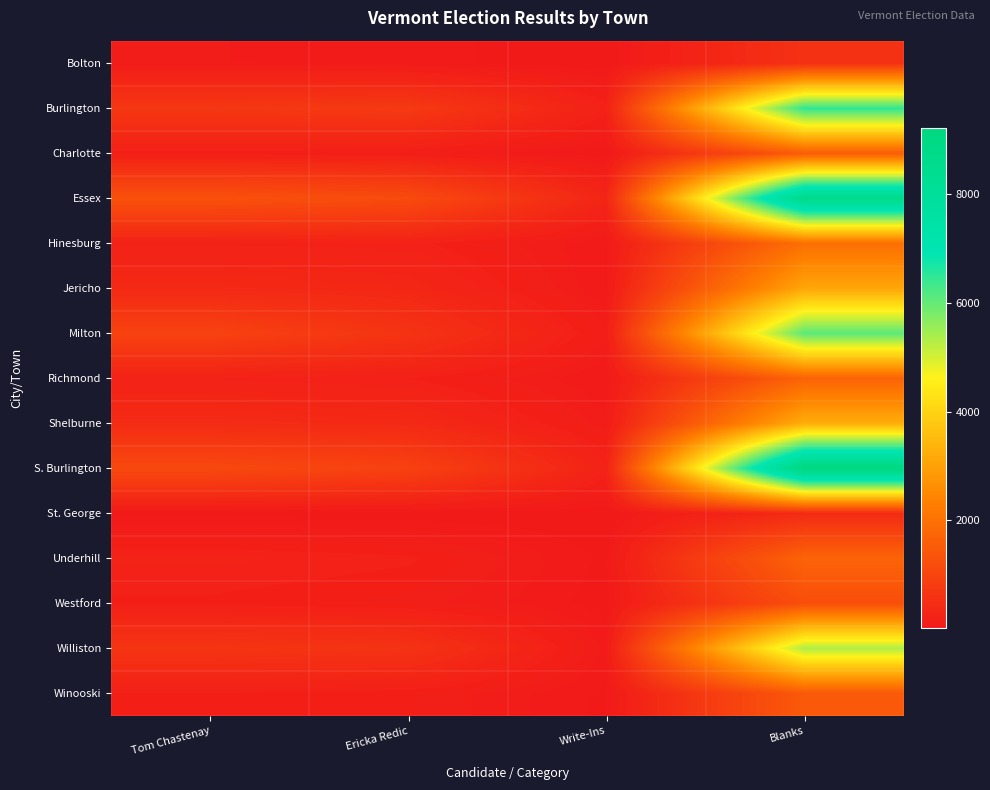

Count the number of data series in this chart.

15